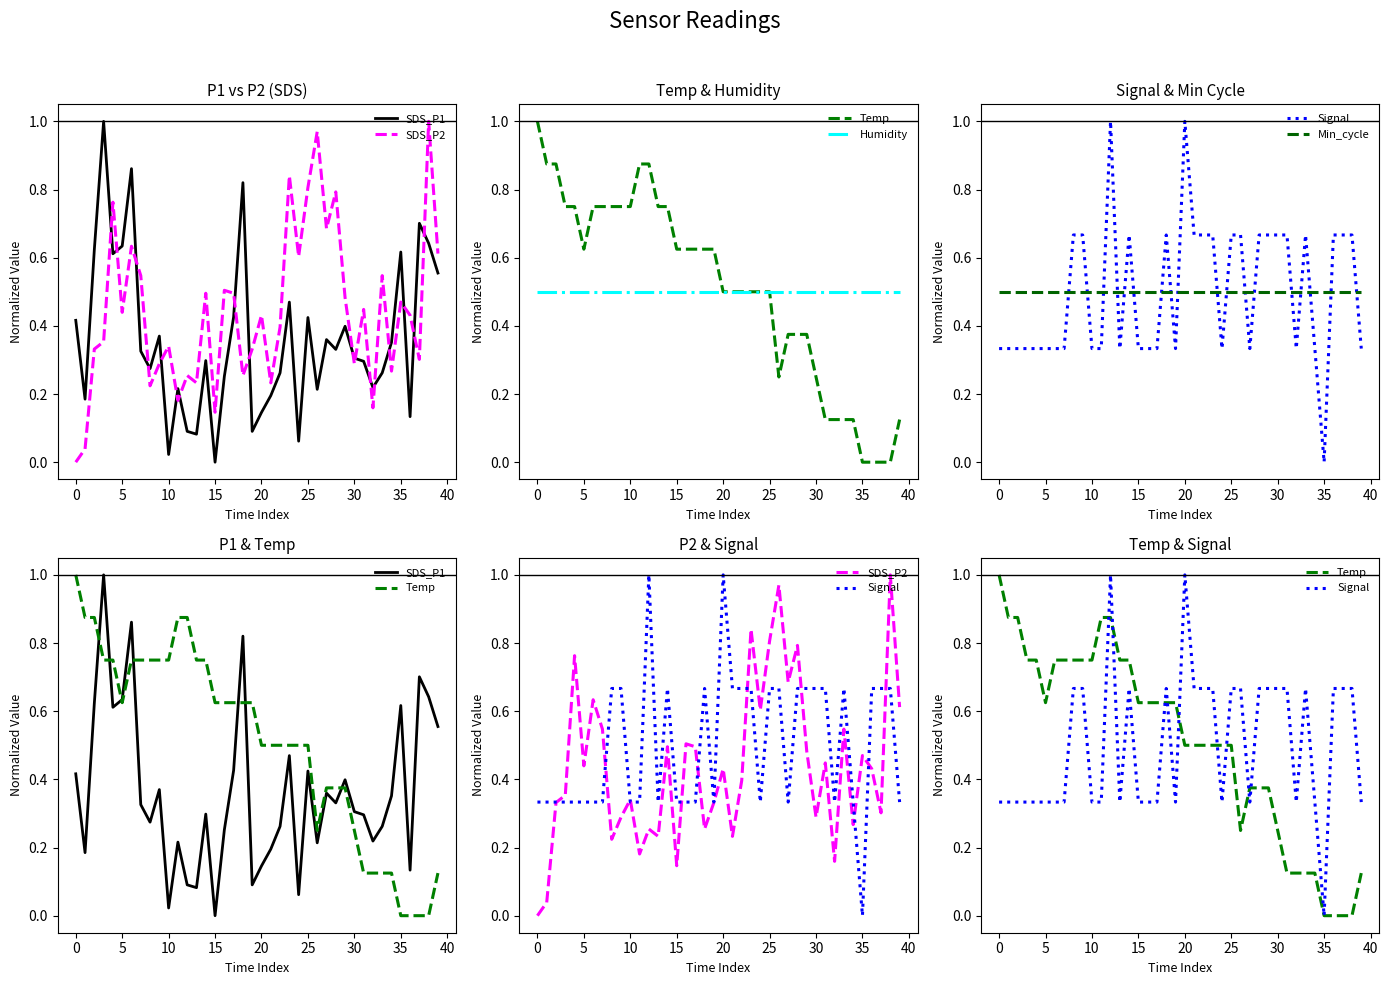

Which category has the lowest value in the Temp series?

35